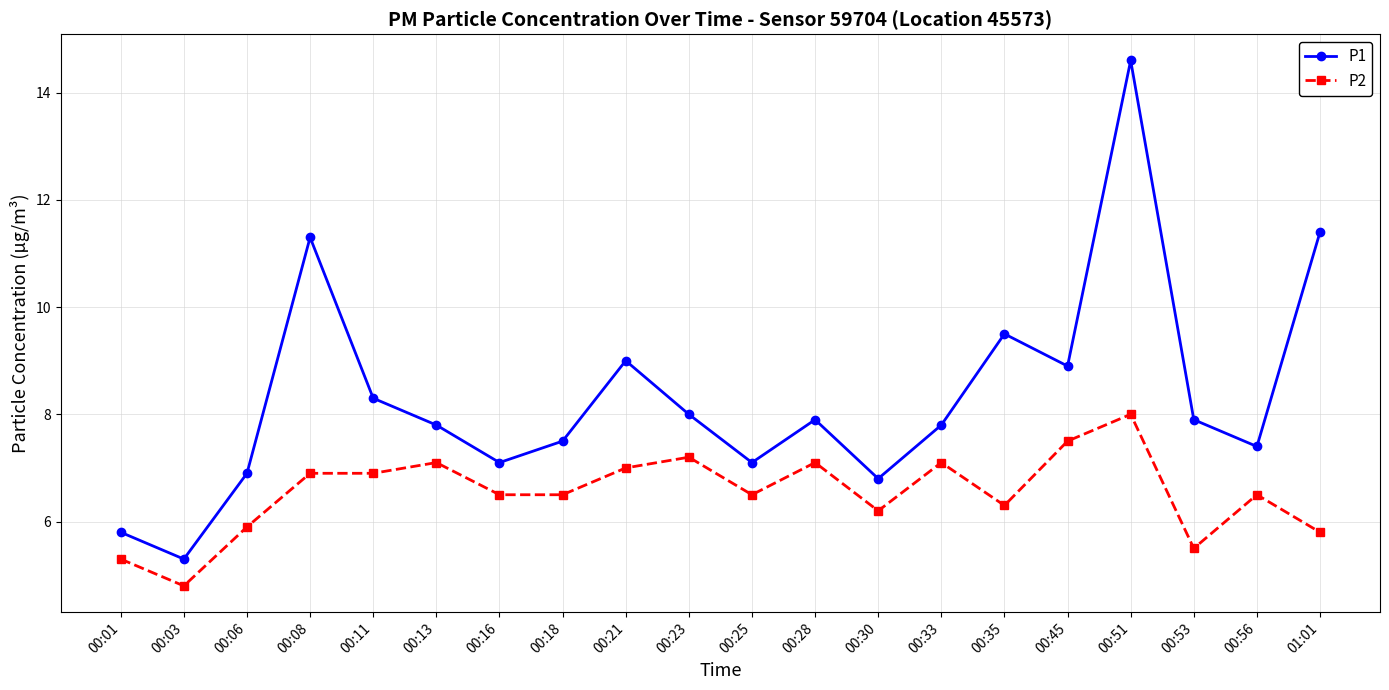

Read the P2 value at 00:13.

7.1